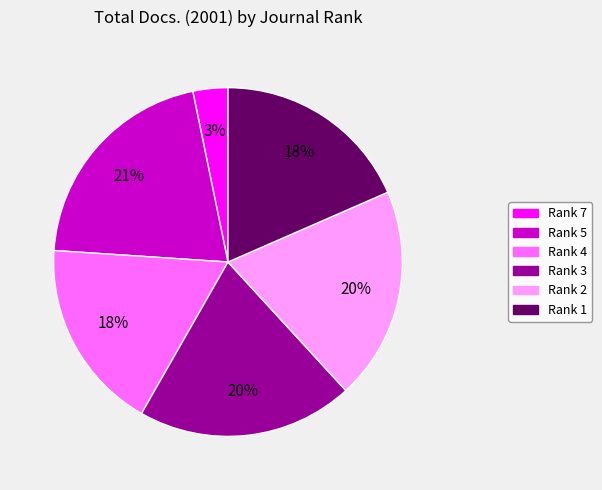

Does any single category account for the majority?

No